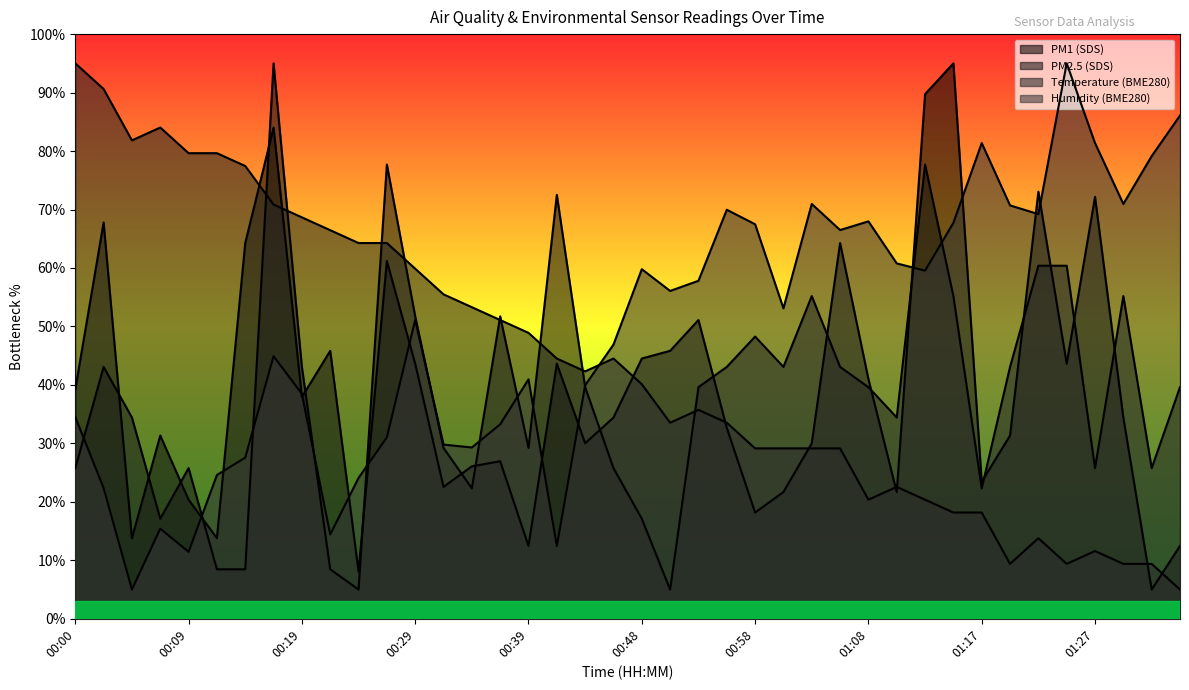

True or false: BME280_temperature and SDS_P1 cross at least once.

True